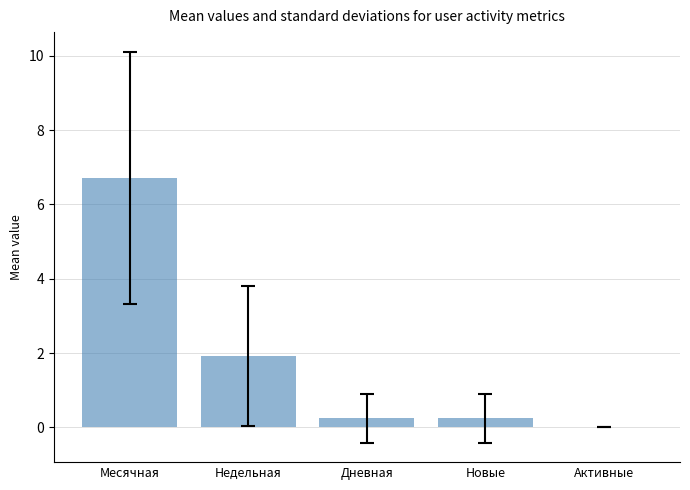

Reading left to right, transcribe all the data shown in this chart.

6.7	1.9	0.2	0.2	0.0